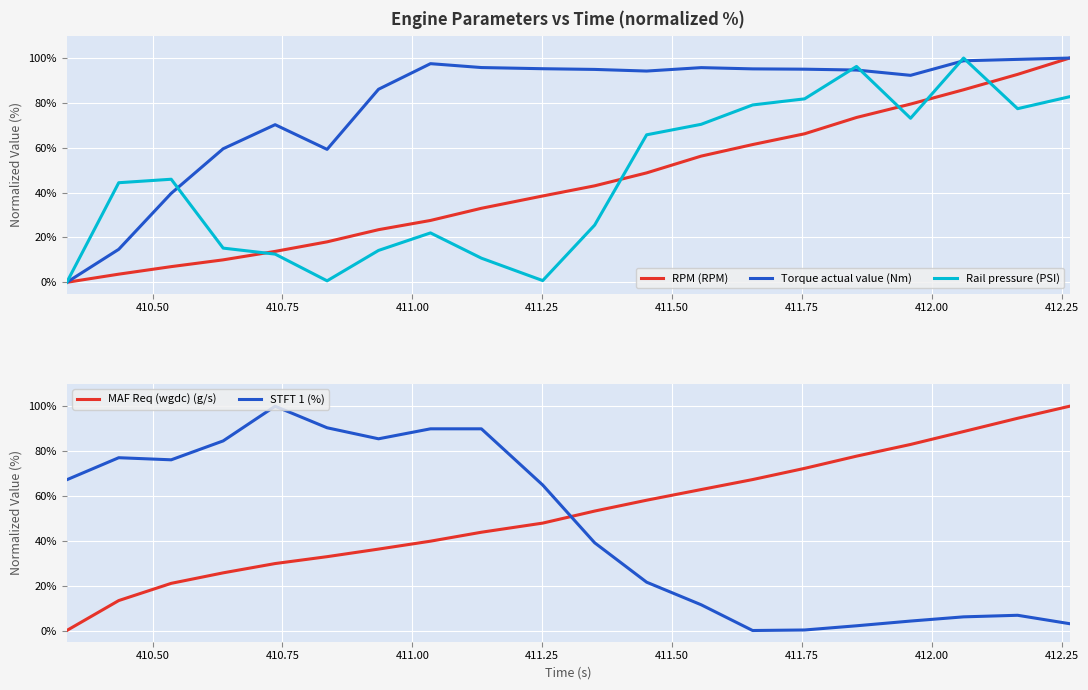

What is the maximum value for Rail pressure (PSI)?

100.0